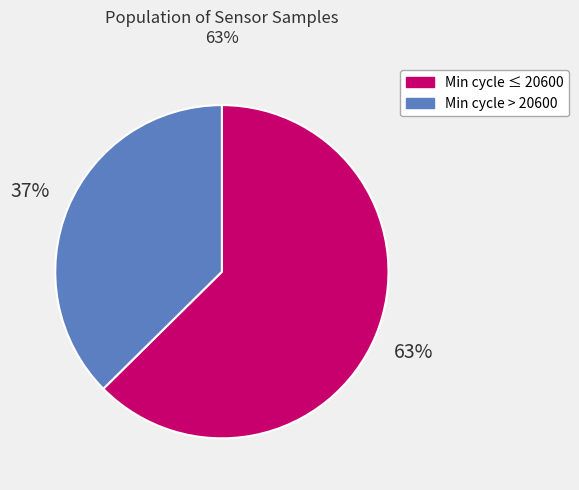

To the nearest percent, what percentage of the pie is Min cycle ≤ 20600?

63%